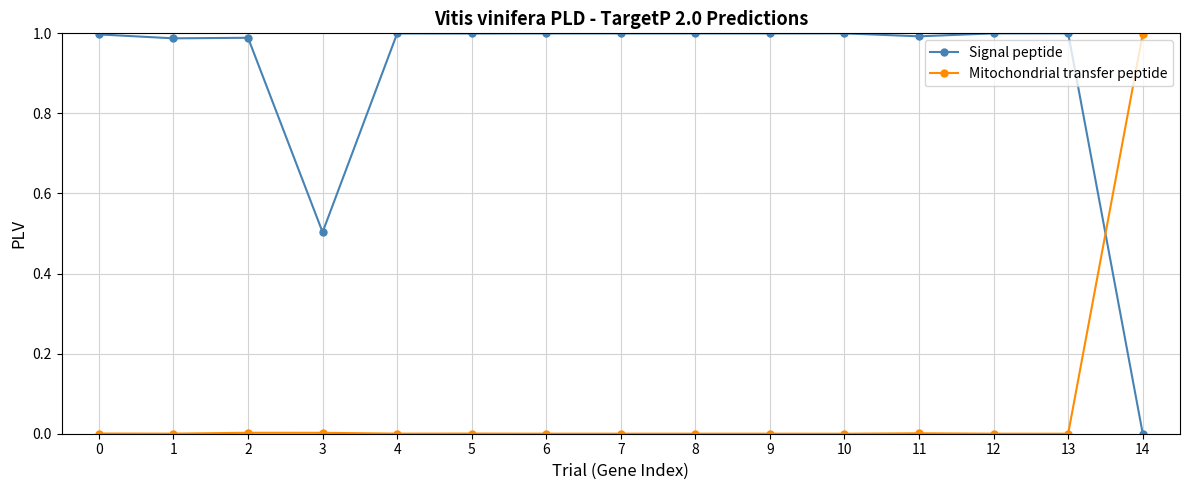

Which series has the largest total across all categories?

Signal peptide